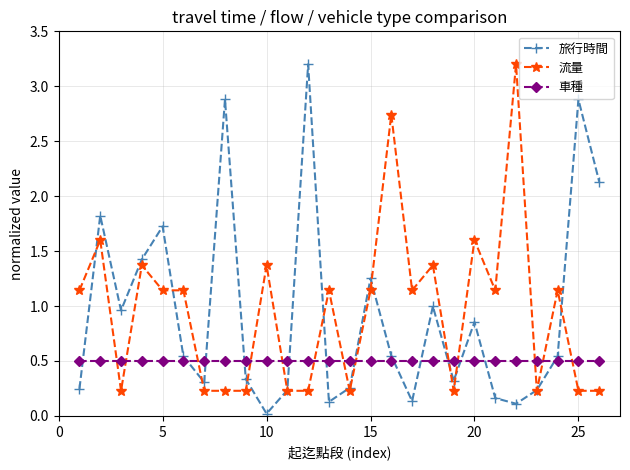

What is the maximum value for 流量?

3.2